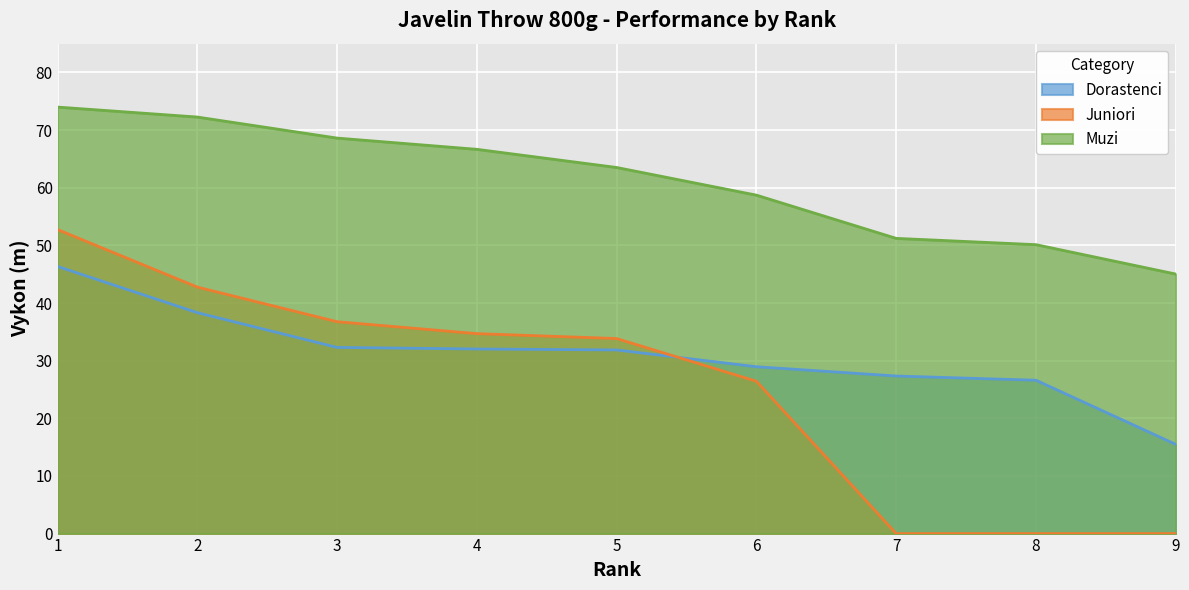

What is the sum of all Dorastenci values?

279.2